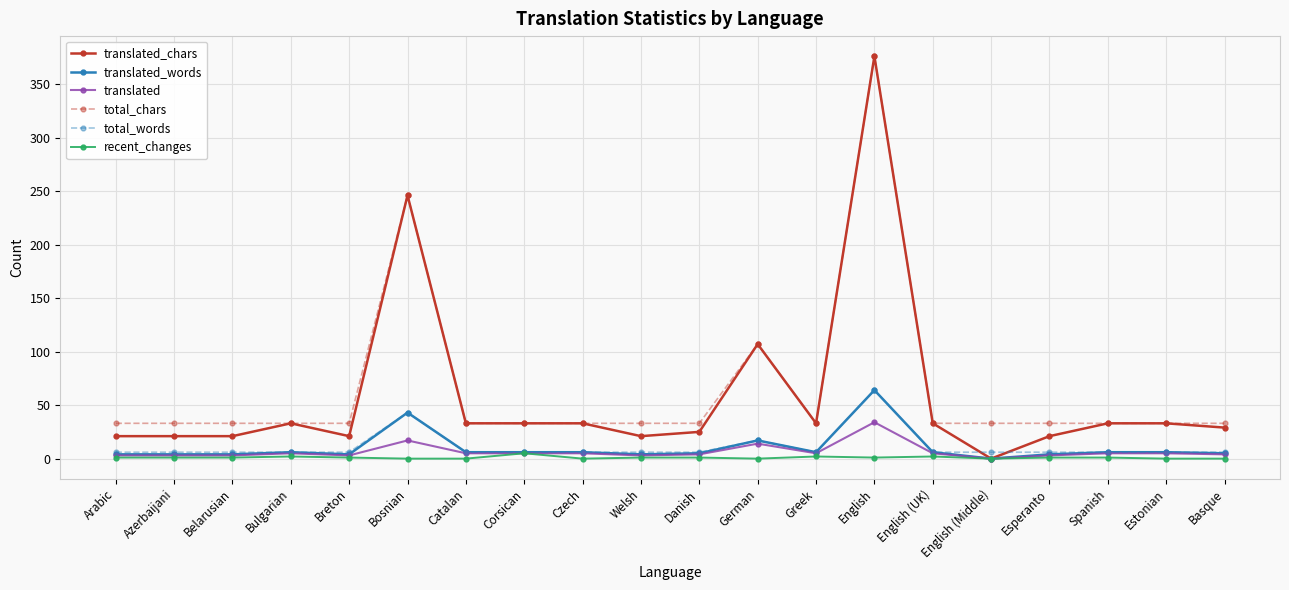

At which category is the sum across all series the highest?

English